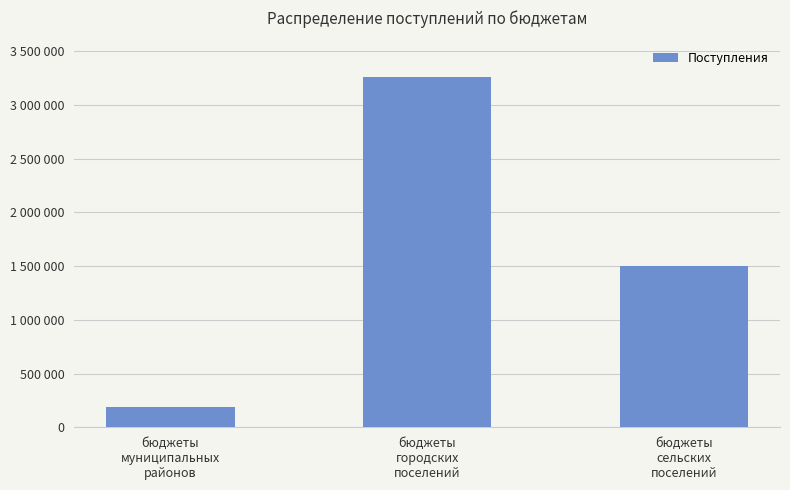

What is the value of the 2nd bar from the left?

3255155.8